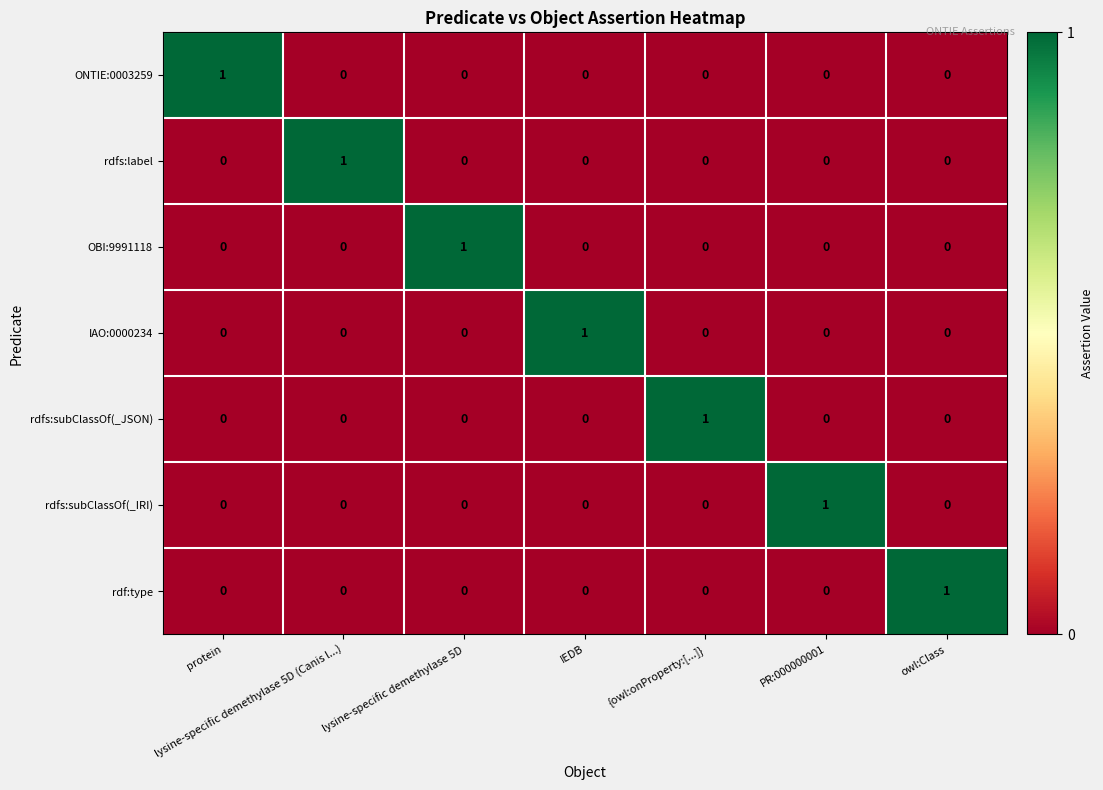

How many OBI:9991118 values are between 0 and 1?

7